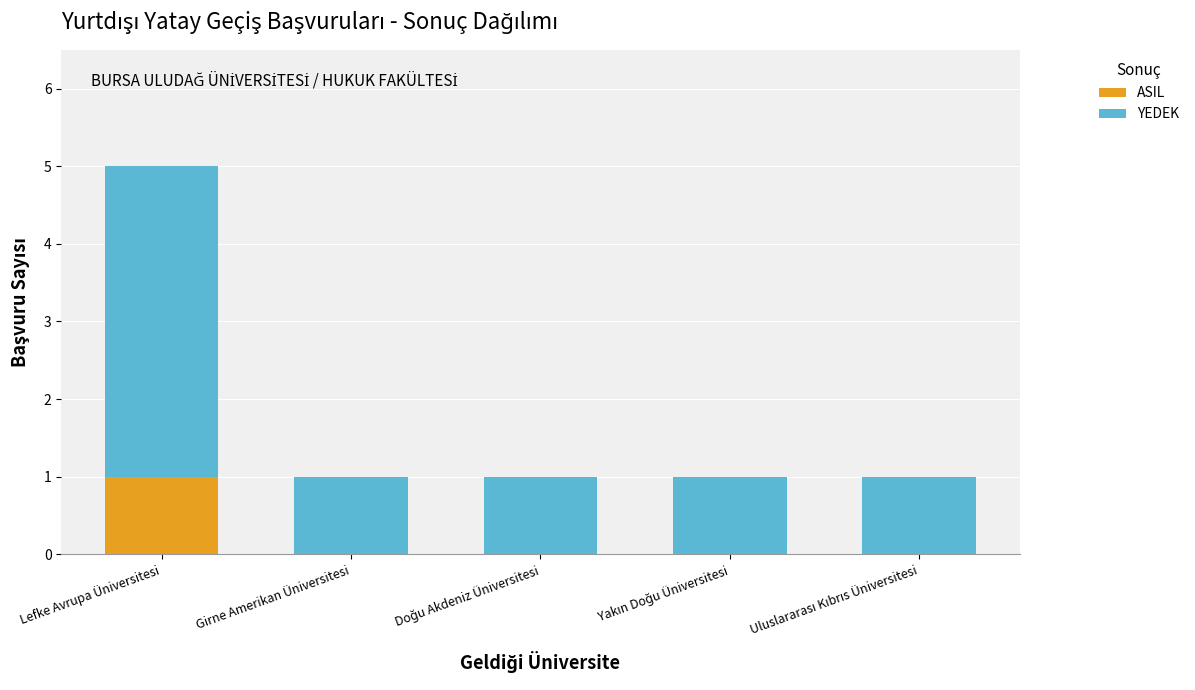

At which category is the sum across all series the highest?

Lefke Avrupa Üniversitesi